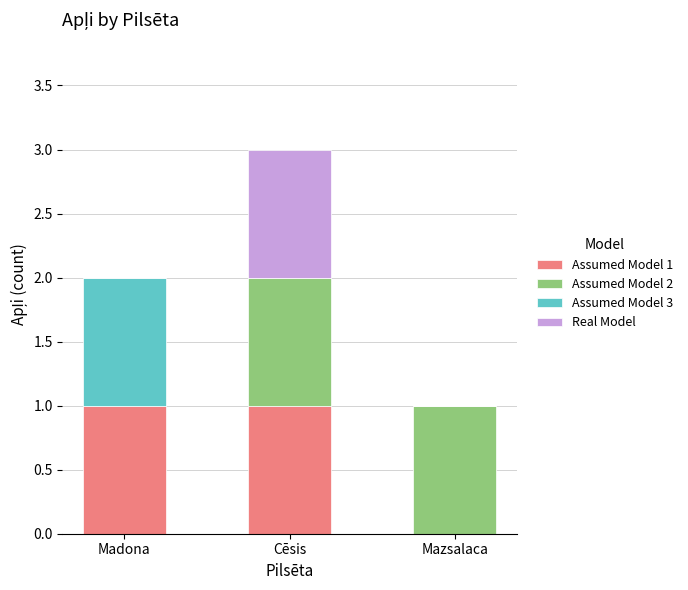

What is the highest value of the Assumed Model 1 series?

1